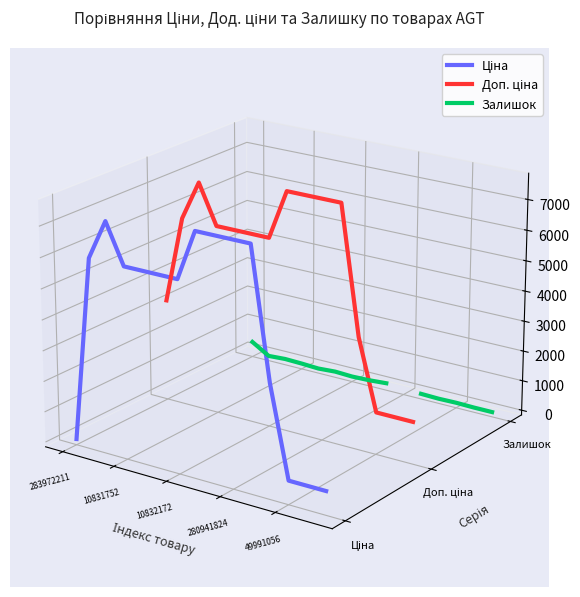

Is the value of Залишок at 11 greater than the value of Ціна at 9?

No